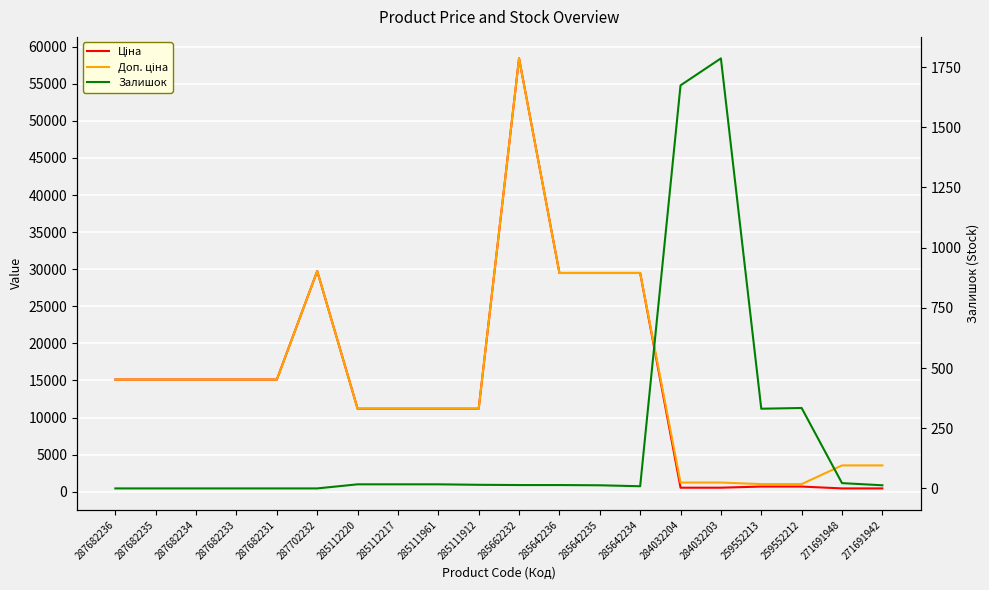

Reading right to left, what are all the values shown in this chart?

Ціна: 271691942=443.1	271691948=443.1	259552212=693.7	259552213=693.7	284032203=539.0	284032204=539.0	285642234=29491.5	285642235=29491.5	285642236=29491.5	285662232=58426.5	285111912=11188.2	285111961=11188.2	285112217=11188.2	285112220=11188.2	287702232=29747.2	287682231=15120.0	287682233=15120.0	287682234=15120.0	287682235=15120.0	287682236=15120.0
Доп. ціна: 271691942=3545.0	271691948=3545.0	259552212=1024.6	259552213=1024.6	284032203=1235.4	284032204=1235.4	285642234=29491.5	285642235=29491.5	285642236=29491.5	285662232=58426.5	285111912=11188.2	285111961=11188.2	285112217=11188.2	285112220=11188.2	287702232=29747.2	287682231=15120.0	287682233=15120.0	287682234=15120.0	287682235=15120.0	287682236=15120.0
Залишок: 271691942=13.0	271691948=22.0	259552212=334.0	259552213=331.0	284032203=1786.0	284032204=1674.0	285642234=9.0	285642235=13.0	285642236=14.0	285662232=14.0	285111912=15.0	285111961=17.0	285112217=17.0	285112220=17.0	287702232=0.0	287682231=0.0	287682233=0.0	287682234=0.0	287682235=0.0	287682236=0.0